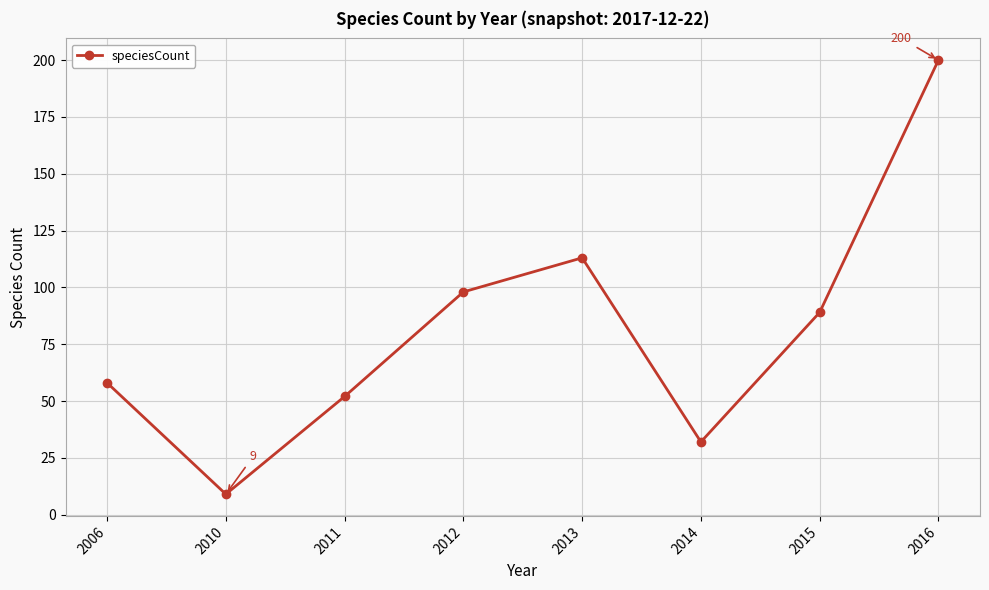

What is the sum of all values?

651